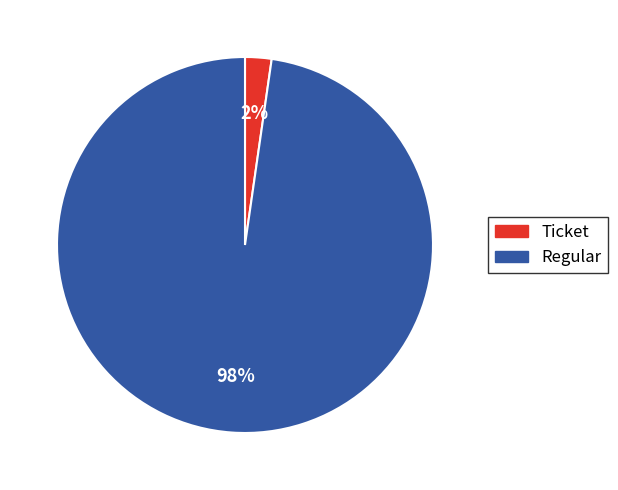

Rank the categories by value from lowest to highest.

Ticket, Regular